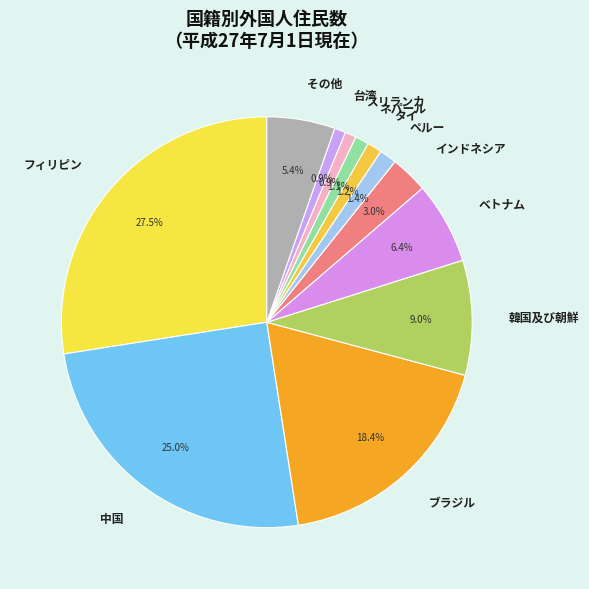

To the nearest percent, what percentage of the pie is ベトナム?

6%